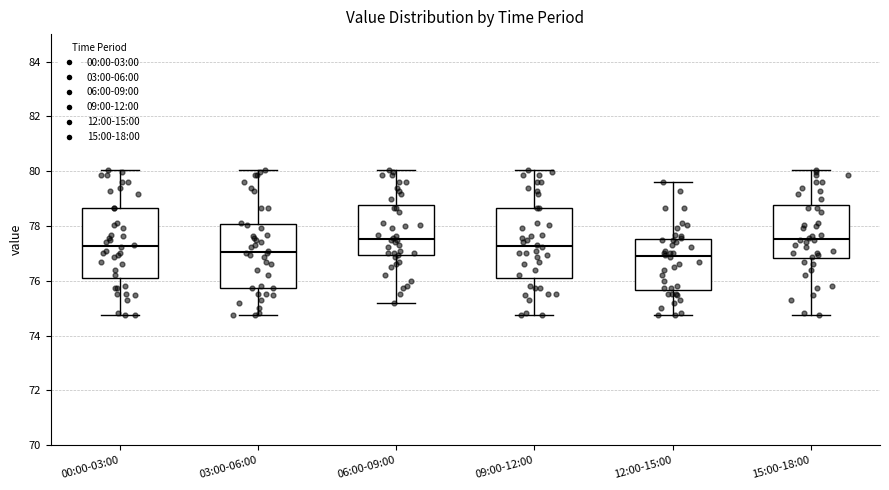

Reading left to right, transcribe this box plot: for each box, give where its median line is, the range the box spans, and where its two whiskers end, as read against the y-axis. The values are not printed on the chart, so give them approximately, as read against the axis.

00:00-03:00: median 77.2, box 76.2 to 78.6, whiskers 74.8 to 80.0
03:00-06:00: median 77.0, box 75.8 to 78.0, whiskers 74.8 to 80.0
06:00-09:00: median 77.6, box 77.0 to 78.8, whiskers 75.2 to 80.0
09:00-12:00: median 77.2, box 76.2 to 78.6, whiskers 74.8 to 80.0
12:00-15:00: median 77.0, box 75.6 to 77.6, whiskers 74.8 to 79.6
15:00-18:00: median 77.6, box 76.8 to 78.8, whiskers 74.8 to 80.0